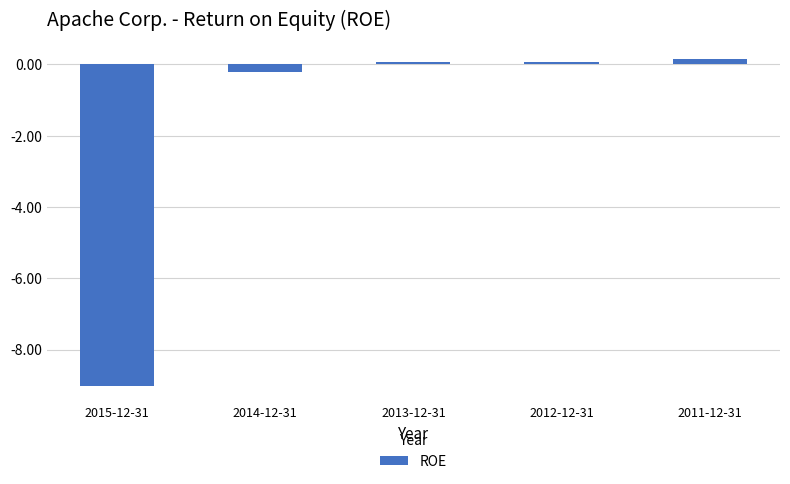

At which label does the data first exceed 0?

2013-12-31